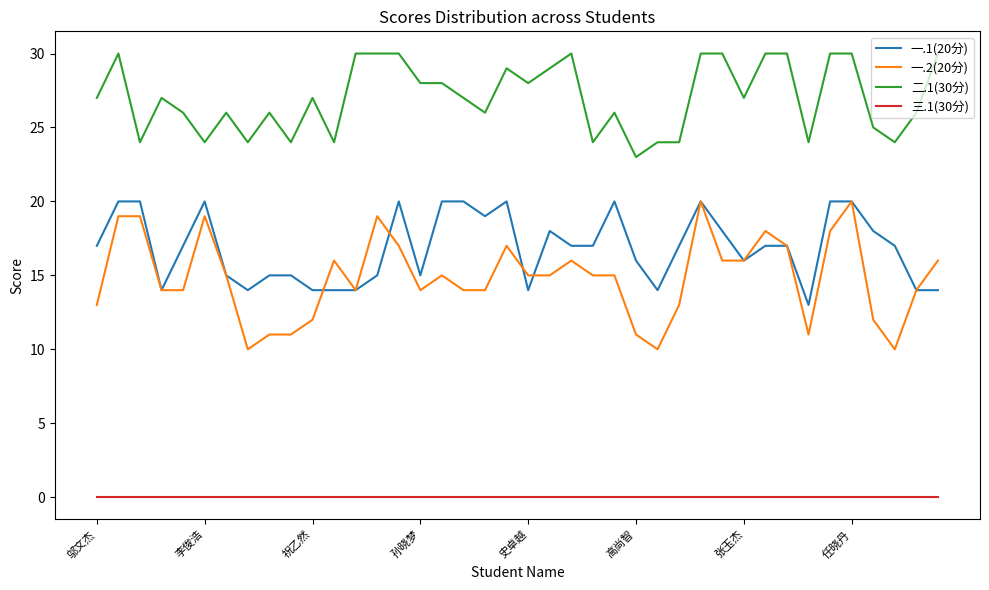

True or false: 一.1(20分) and 三.1(30分) cross at least once.

False